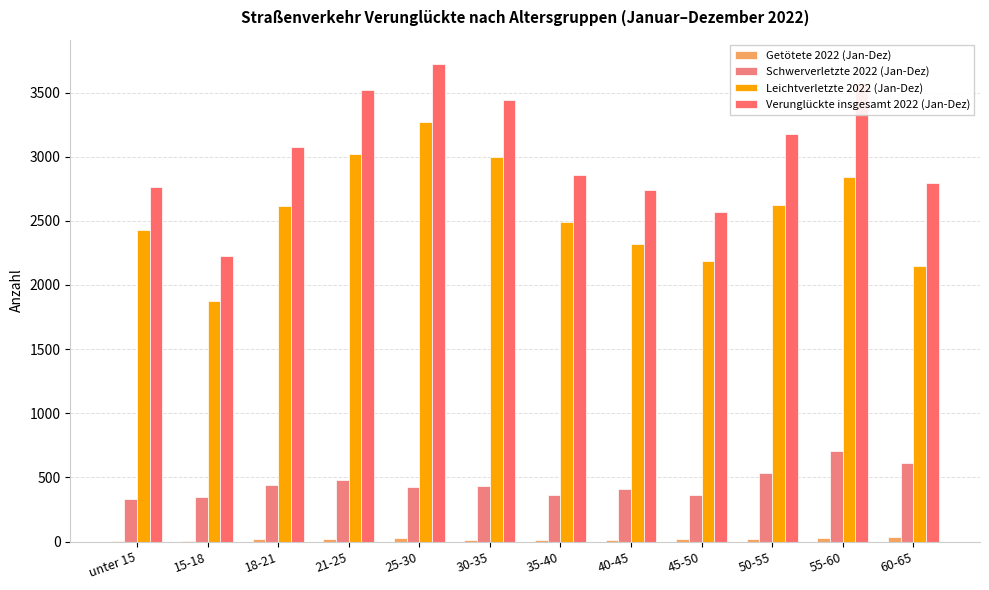

How many series are shown in this chart?

4